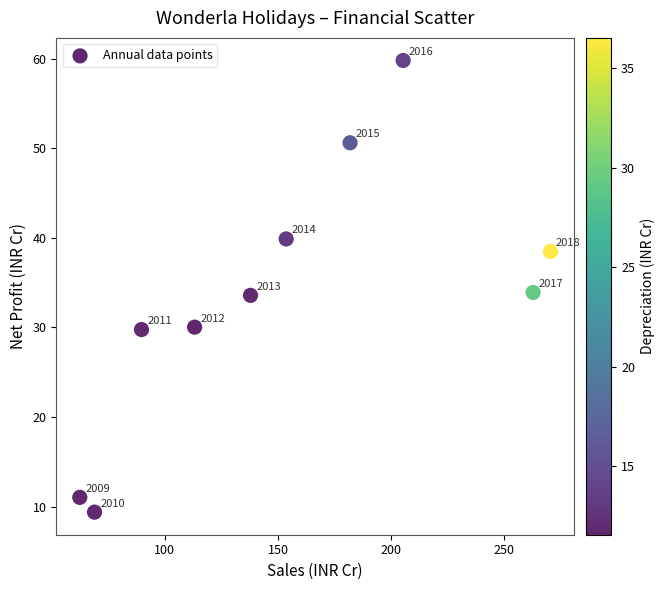

What is the range of X values (max minus min)?

208.1